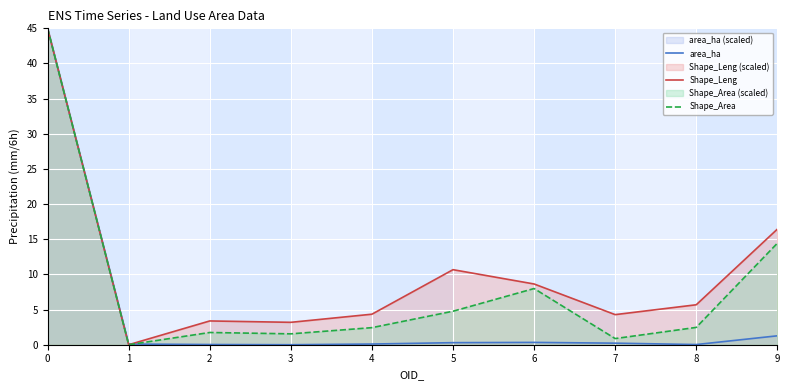

What is the sum of all Shape_Leng values?

101.6